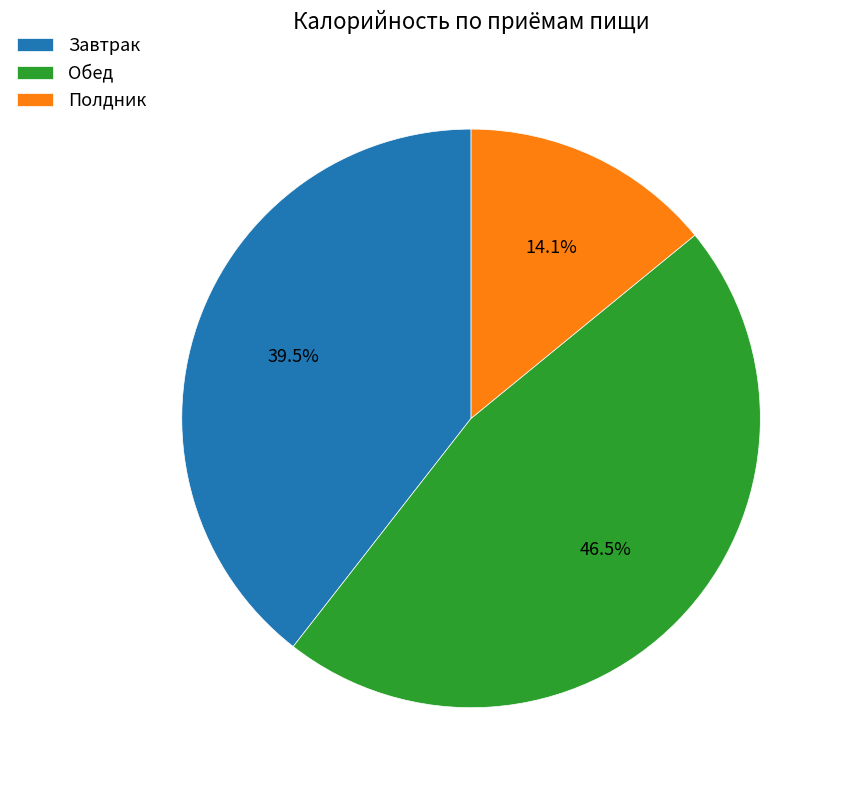

Is there a majority slice in this chart?

No